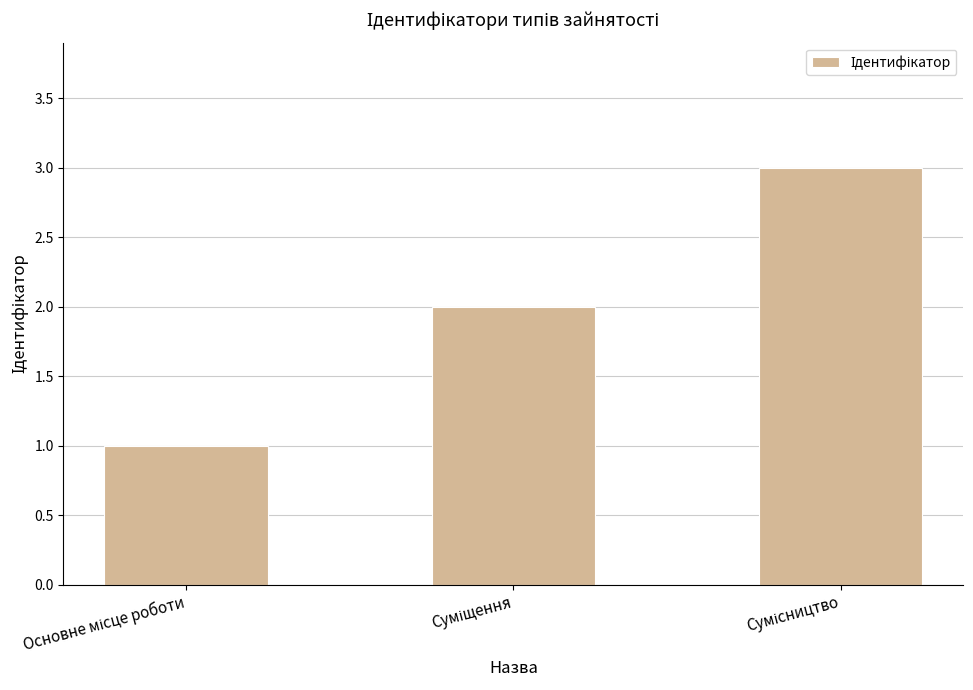

What is the sum of all values?

6